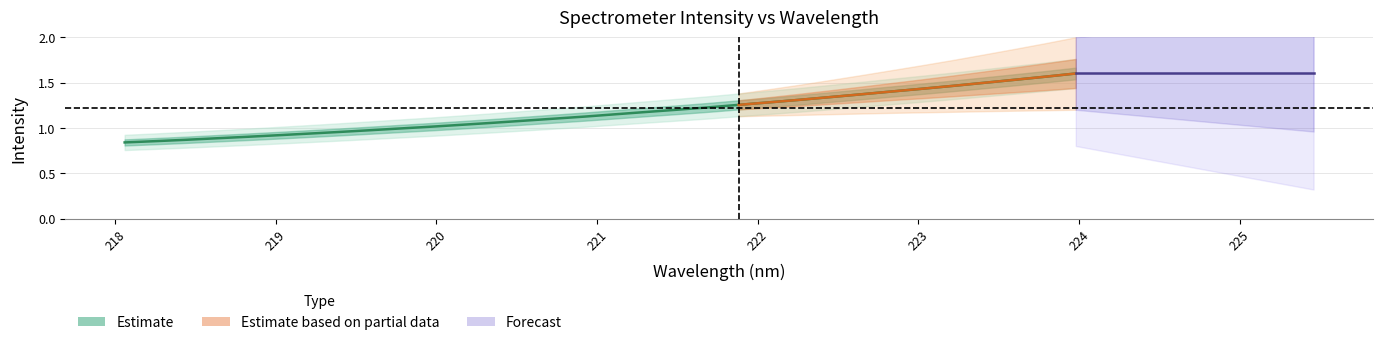

What is the difference between the maximum and minimum values?

0.8